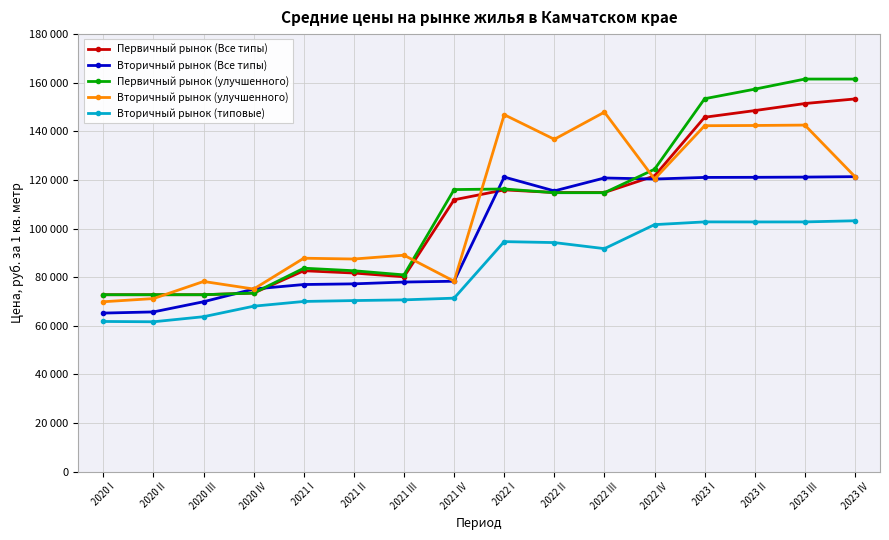

What is the total value across all series at 2020 I?

342516